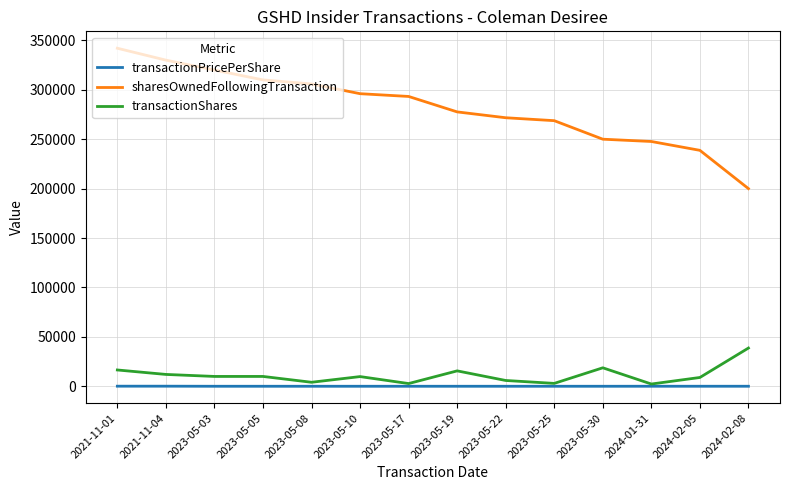

True or false: transactionShares and sharesOwnedFollowingTransaction cross at least once.

False